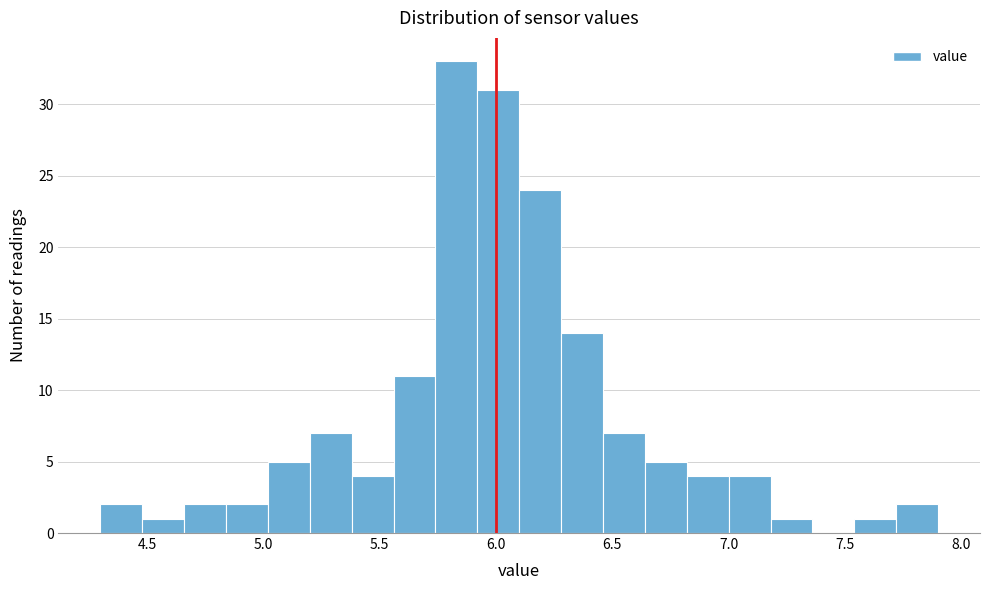

Read against the x-axis, roughly where is the centre of the tallest bar?

5.85